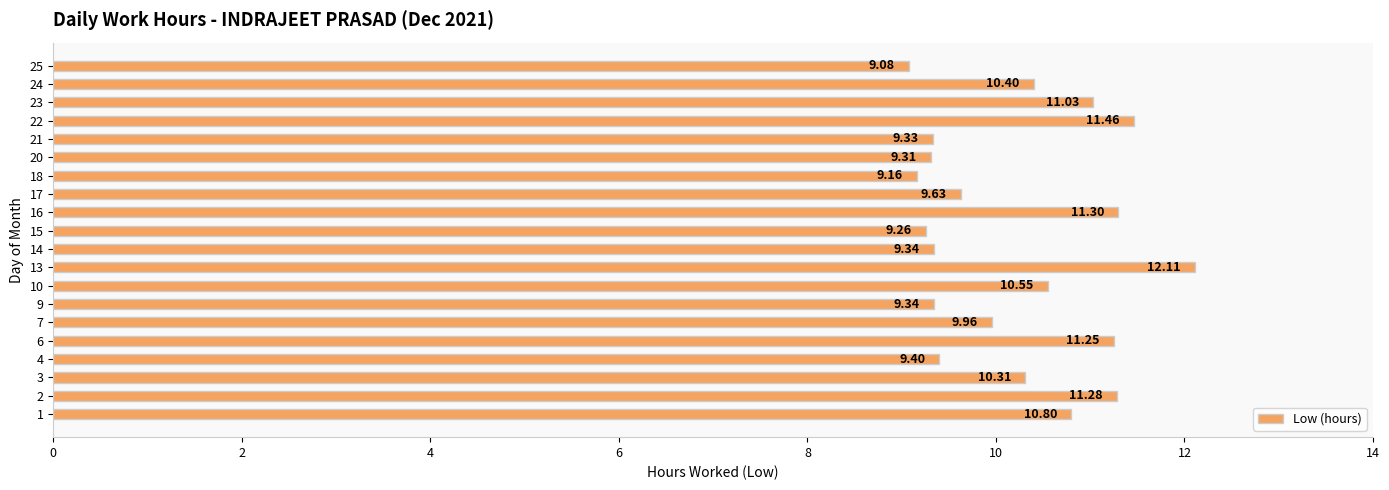

Count the number of categories in the chart.

20